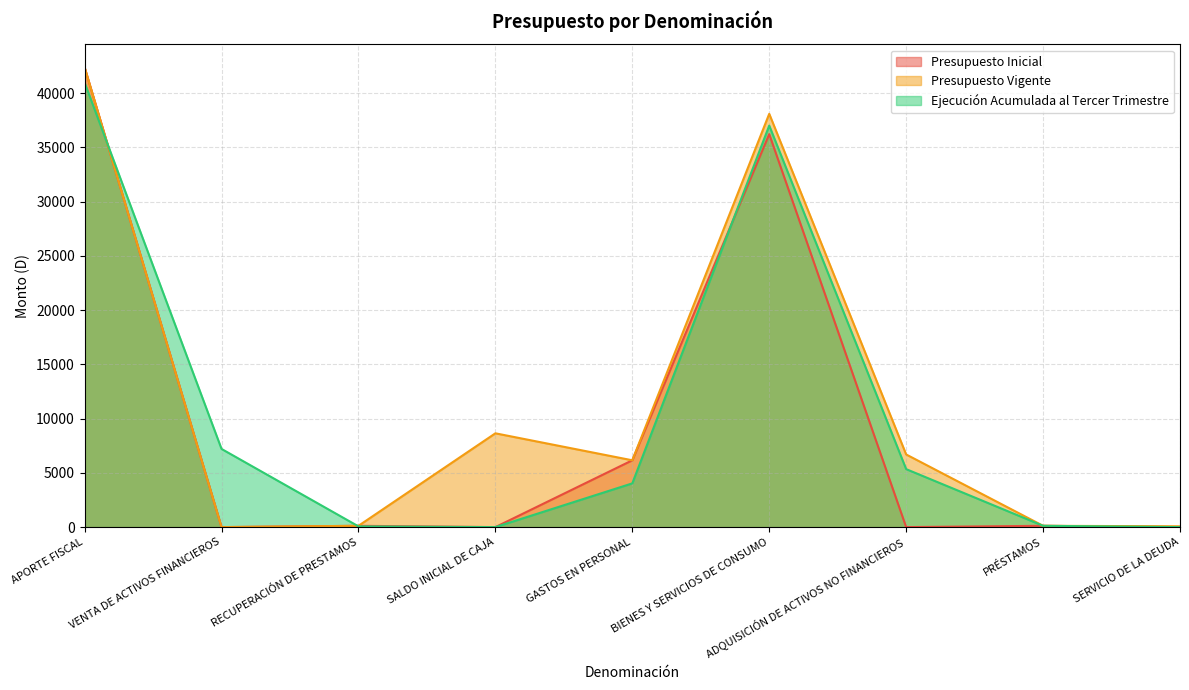

Where does the Presupuesto Inicial series first go above 120?

APORTE FISCAL